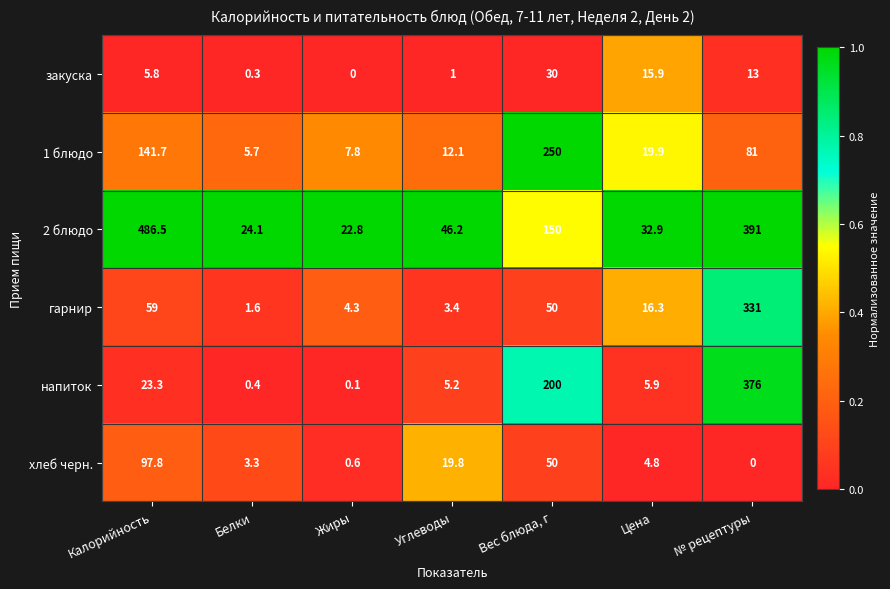

Which category has the lowest value in the напиток series?

Жиры